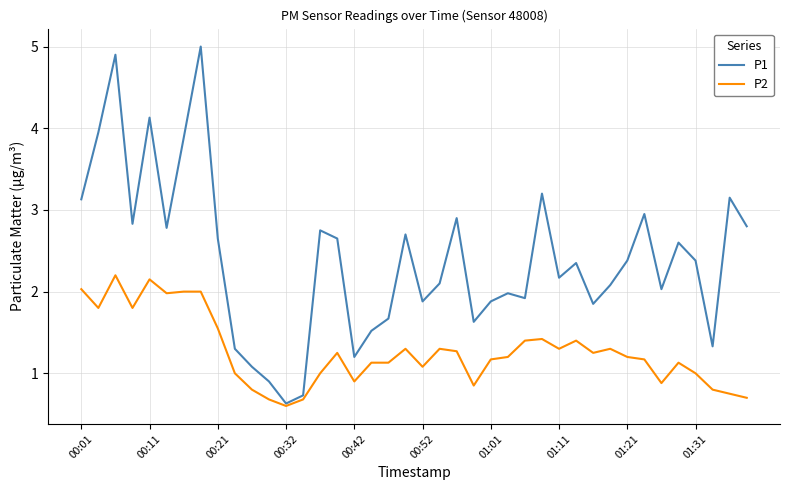

What is the highest value of the P1 series?

5.0